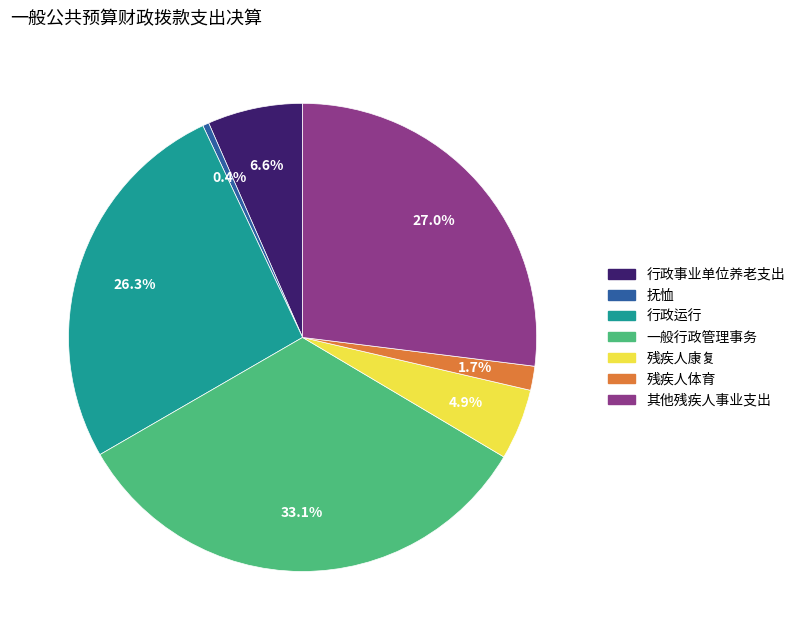

Which slice is the largest?

一般行政管理事务